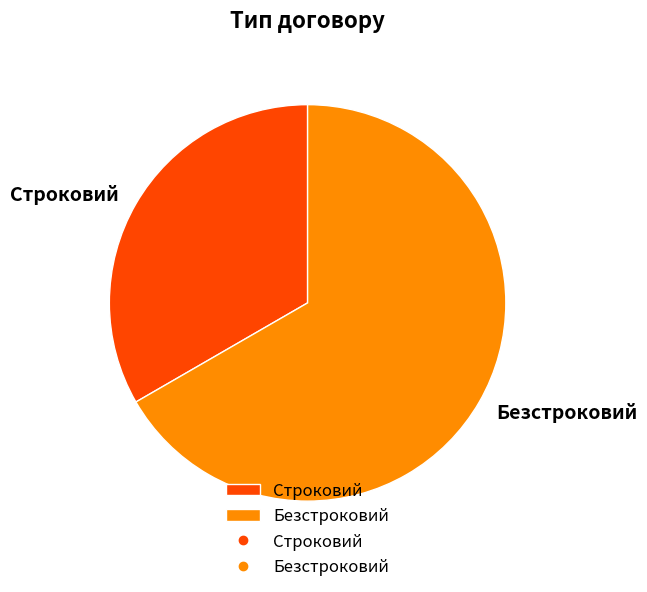

Is there a majority slice in this chart?

Yes